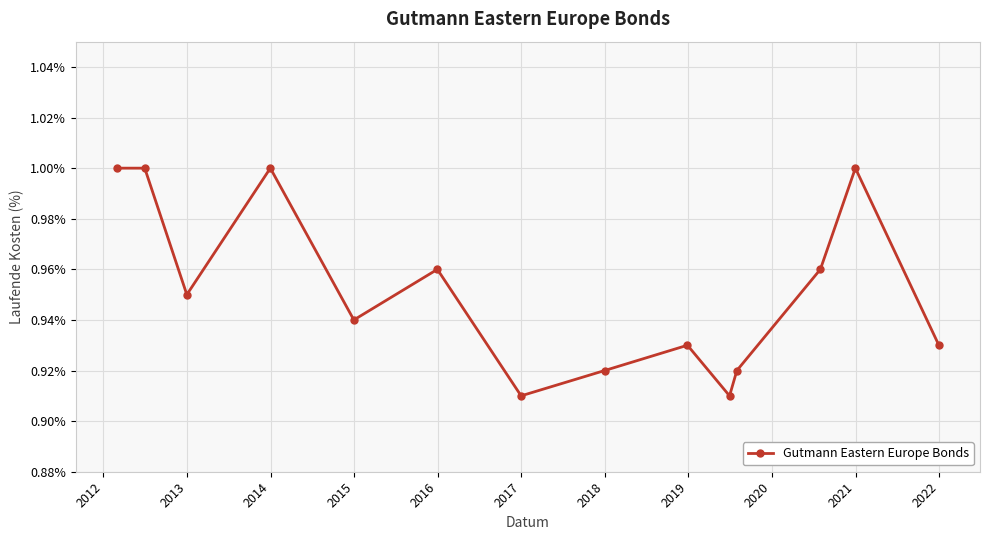

True or false: there are more than 2 points higher than both neighbors.

True